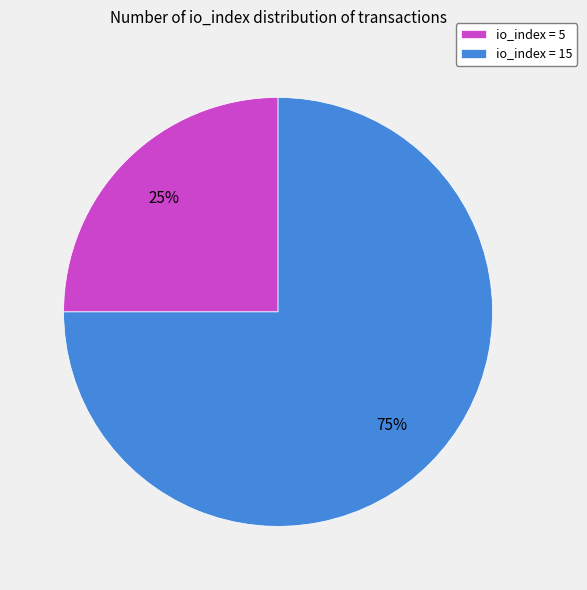

What is the smallest slice in the pie chart?

io_index = 5